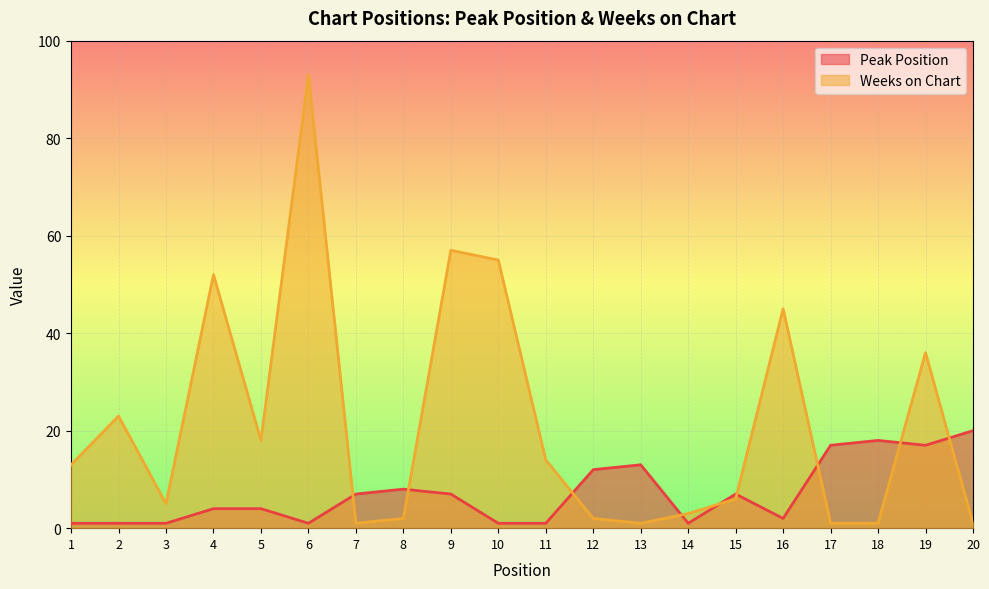

Reading right to left, what are all the values shown in this chart?

Peak Position: 20=20	19=17	18=18	17=17	16=2	15=7	14=1	13=13	12=12	11=1	10=1	9=7	8=8	7=7	6=1	5=4	4=4	3=1	2=1	1=1
Weeks on Chart: 20=1	19=36	18=1	17=1	16=45	15=6	14=3	13=1	12=2	11=14	10=55	9=57	8=2	7=1	6=93	5=18	4=52	3=5	2=23	1=13